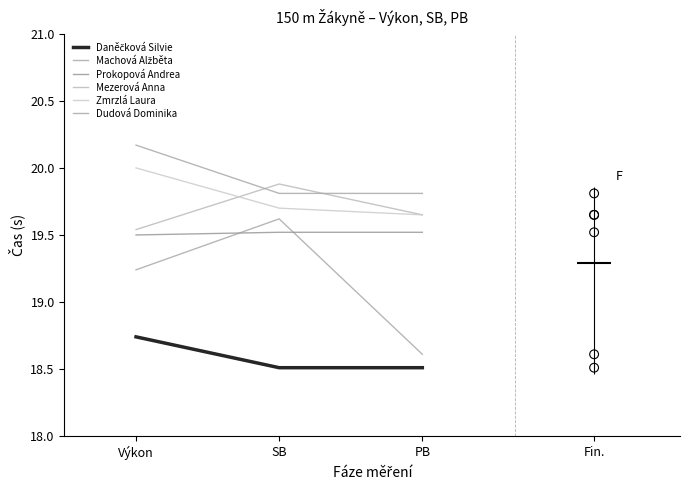

What are all the series names shown in the legend?

Daněčková Silvie, Machová Alžběta, Prokopová Andrea, Mezerová Anna, Zmrzlá Laura, Dudová Dominika